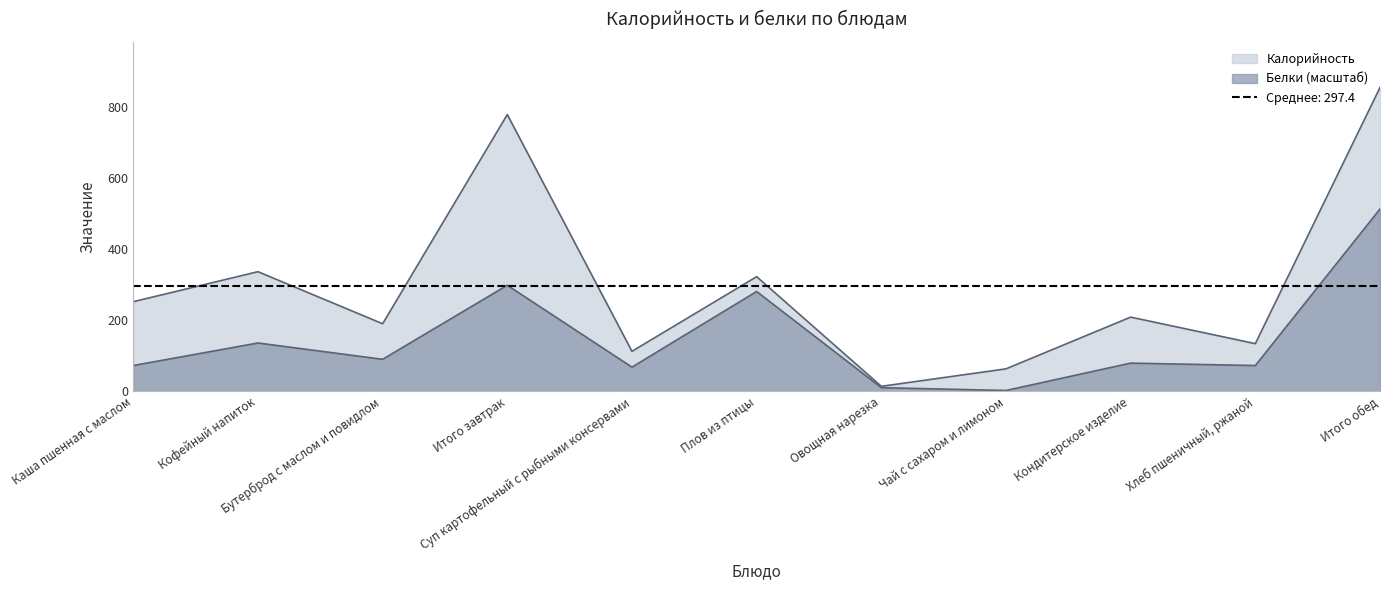

At which category does Калорийность reach its first local peak?

Кофейный напиток